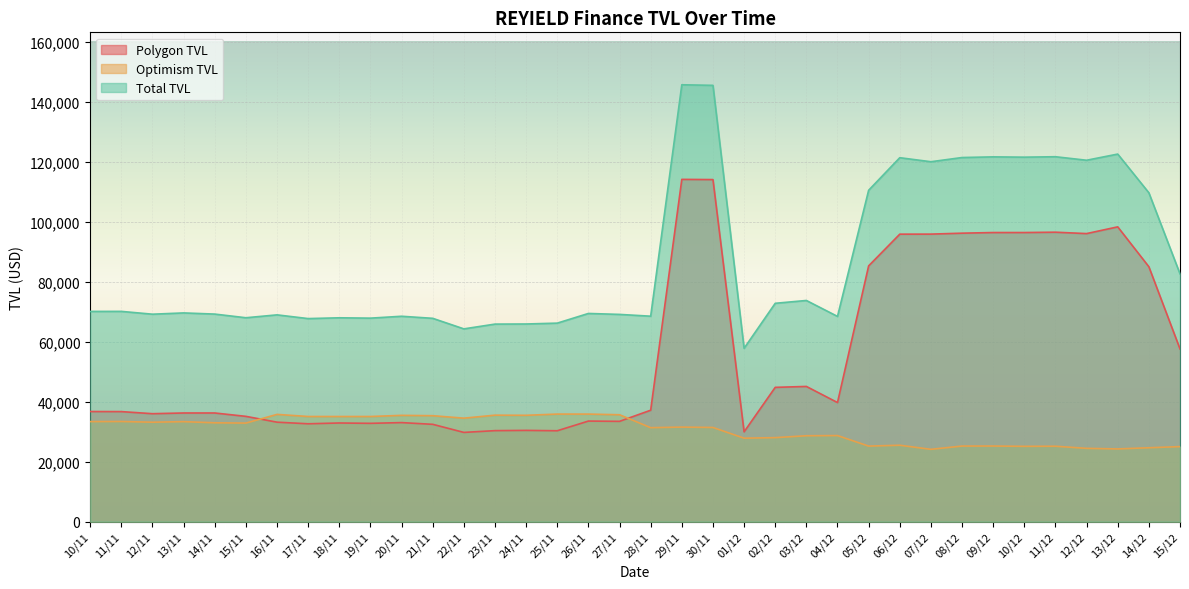

What is the sum of all Polygon TVL values?

2027149.6